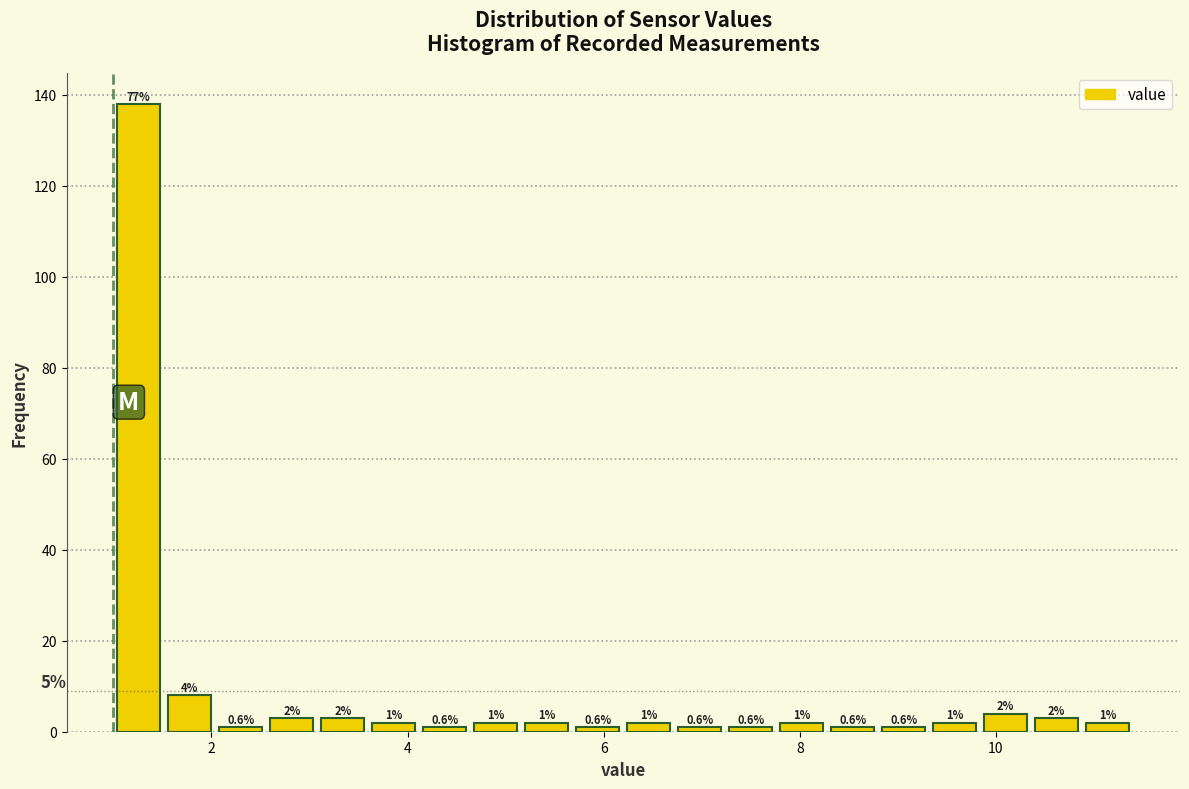

Read against the x-axis, roughly where is the centre of the tallest bar?

1.2